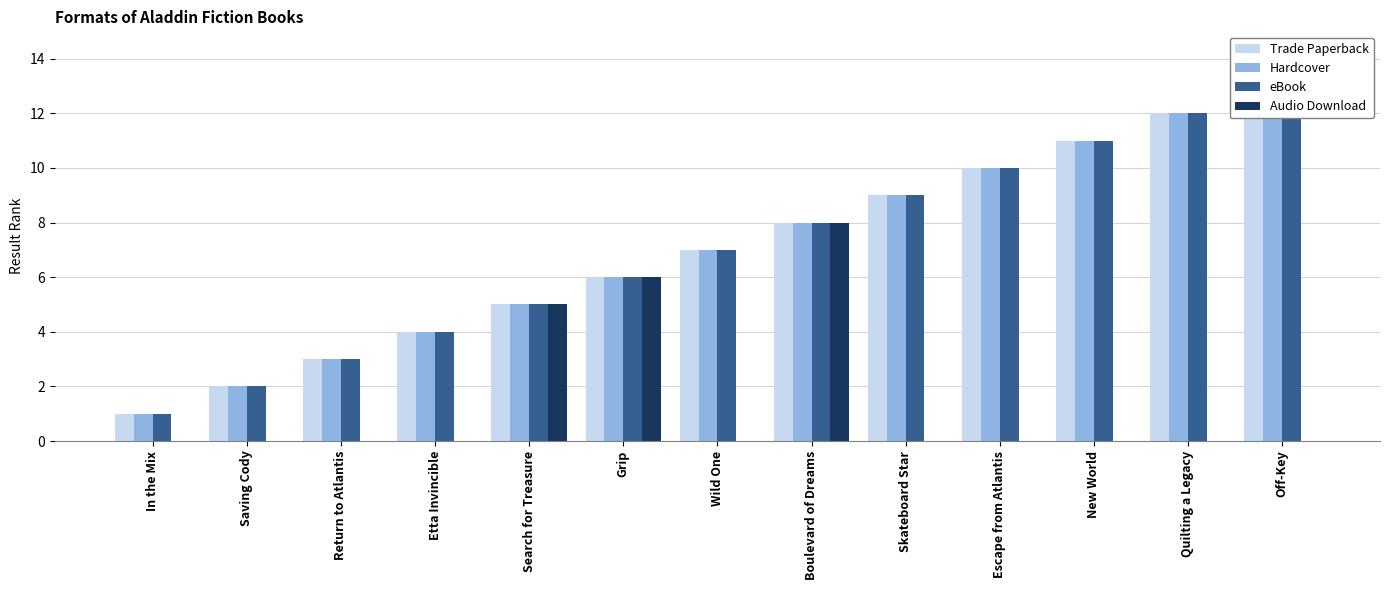

Is it true that Hardcover equals 1 at In the Mix?

True